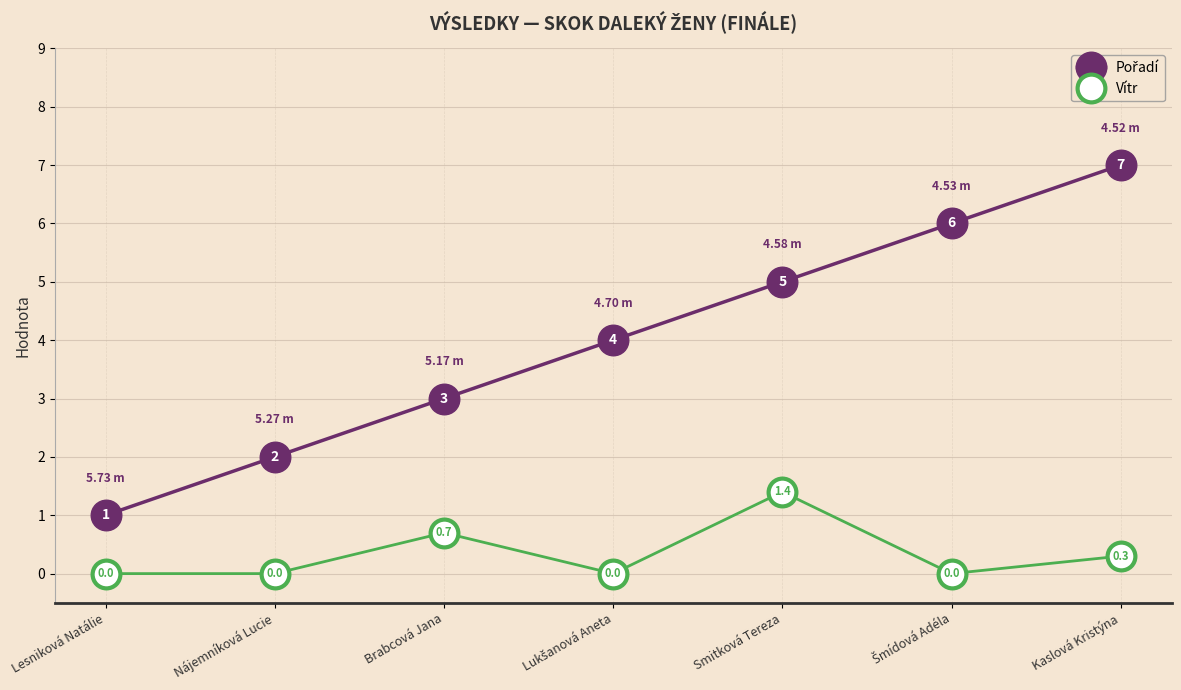

At which category is the sum across all series the highest?

Kaslová Kristýna